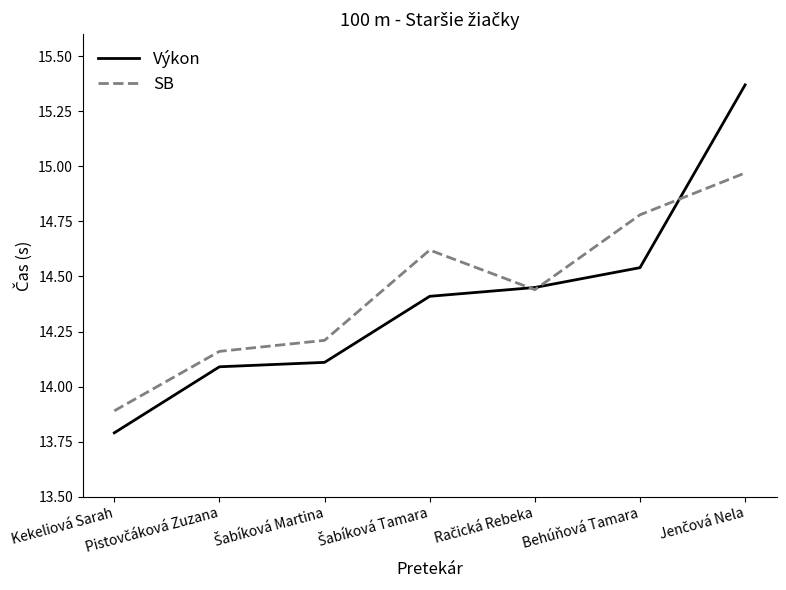

What position from the right is Kekeliová Sarah?

7